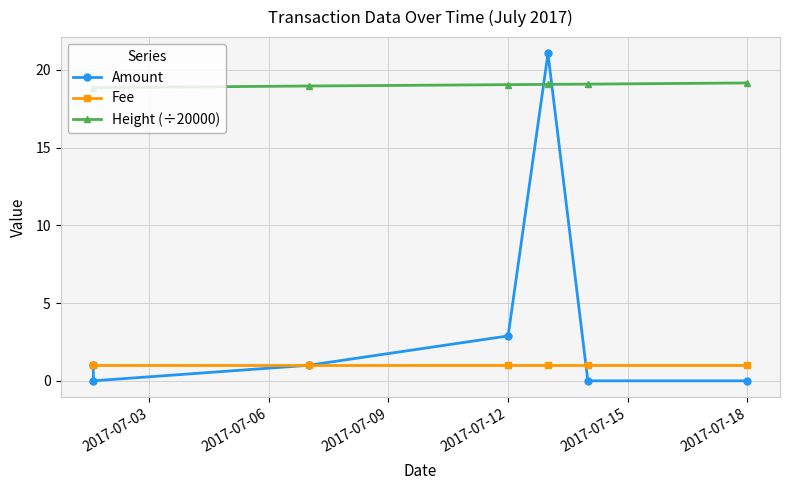

True or false: Fee and Height (÷20000) cross at least once.

False